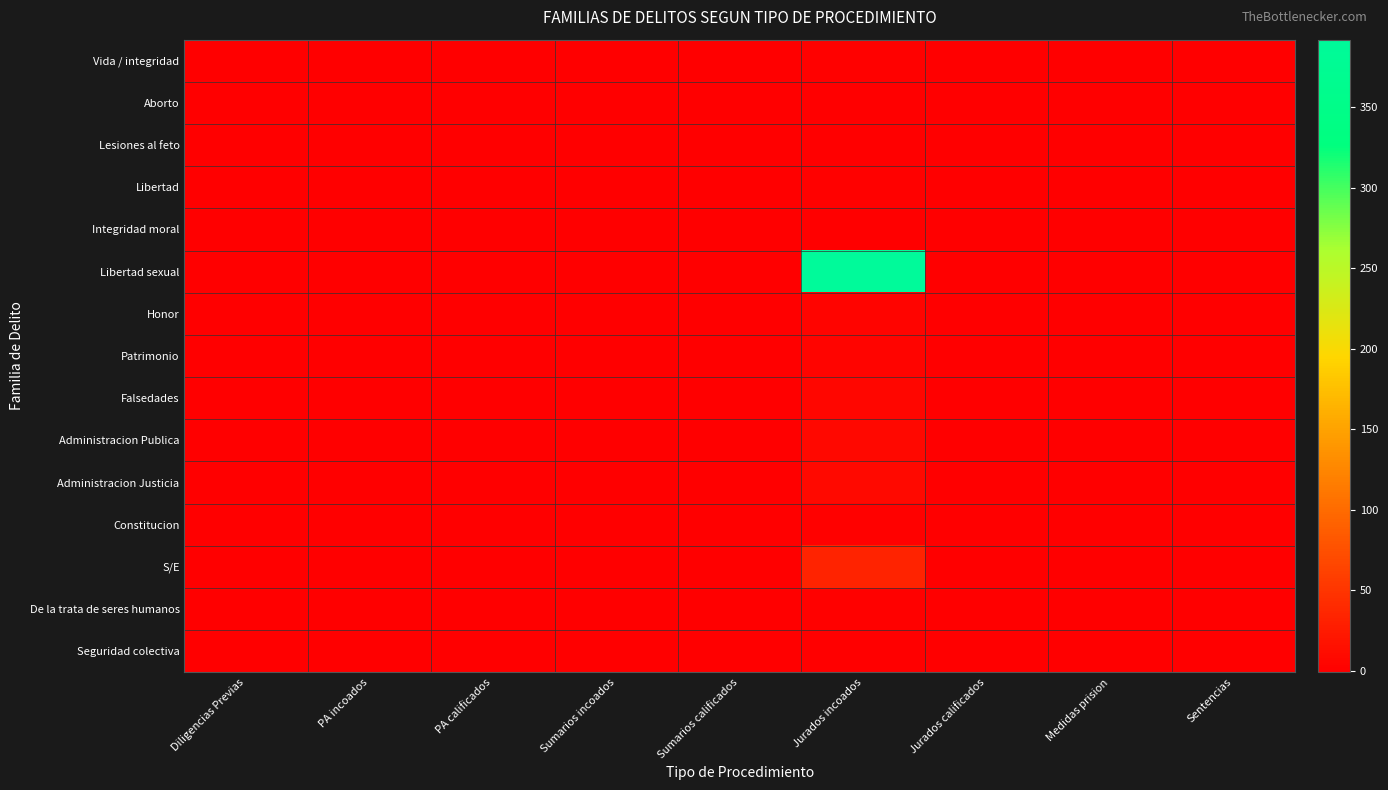

How many categories are shown in the chart?

9